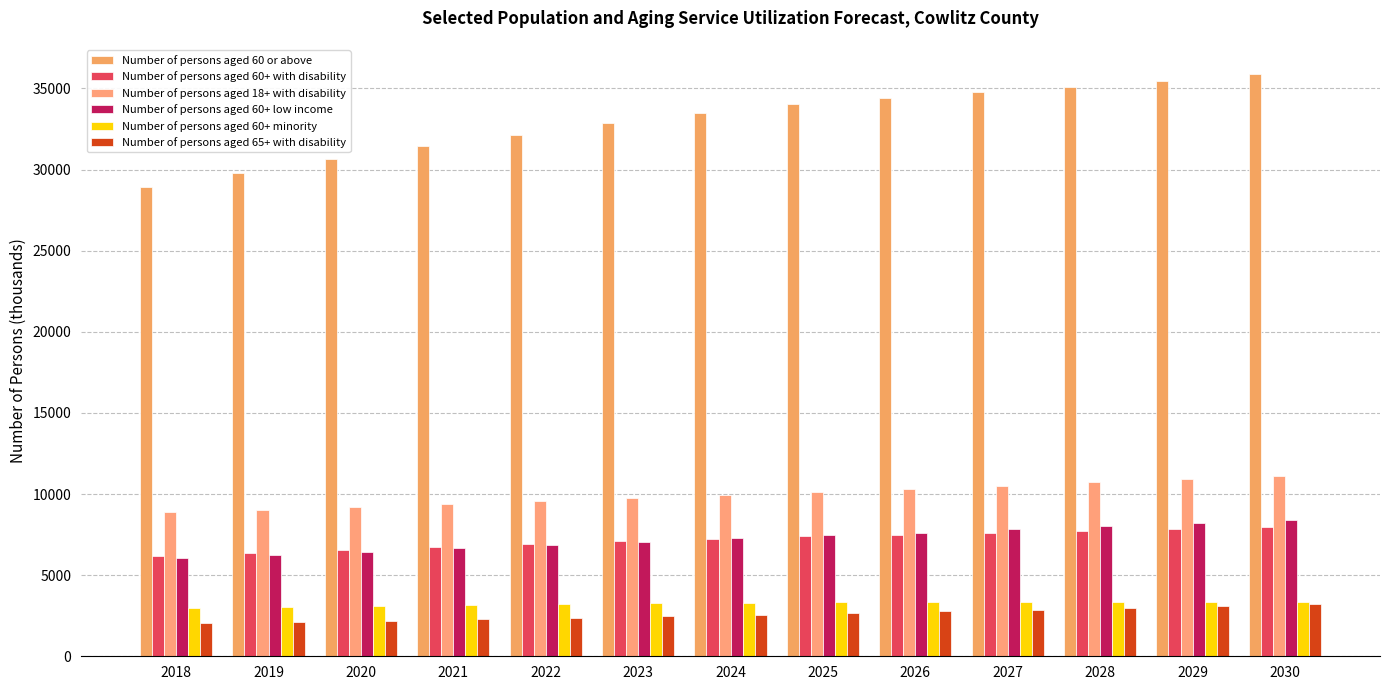

What is the minimum value for Number of persons aged 60+ minority?

2969.2